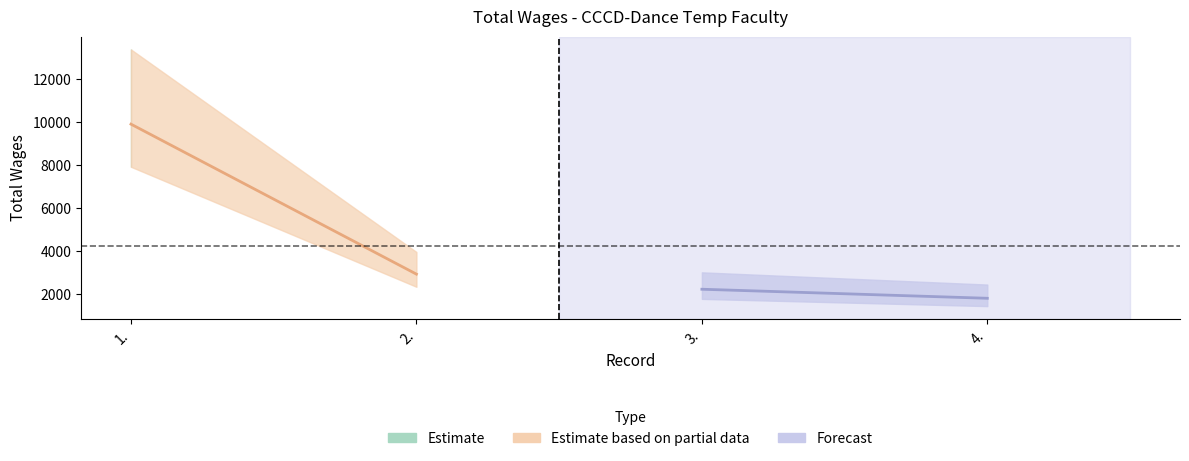

How many categories are shown in the chart?

4